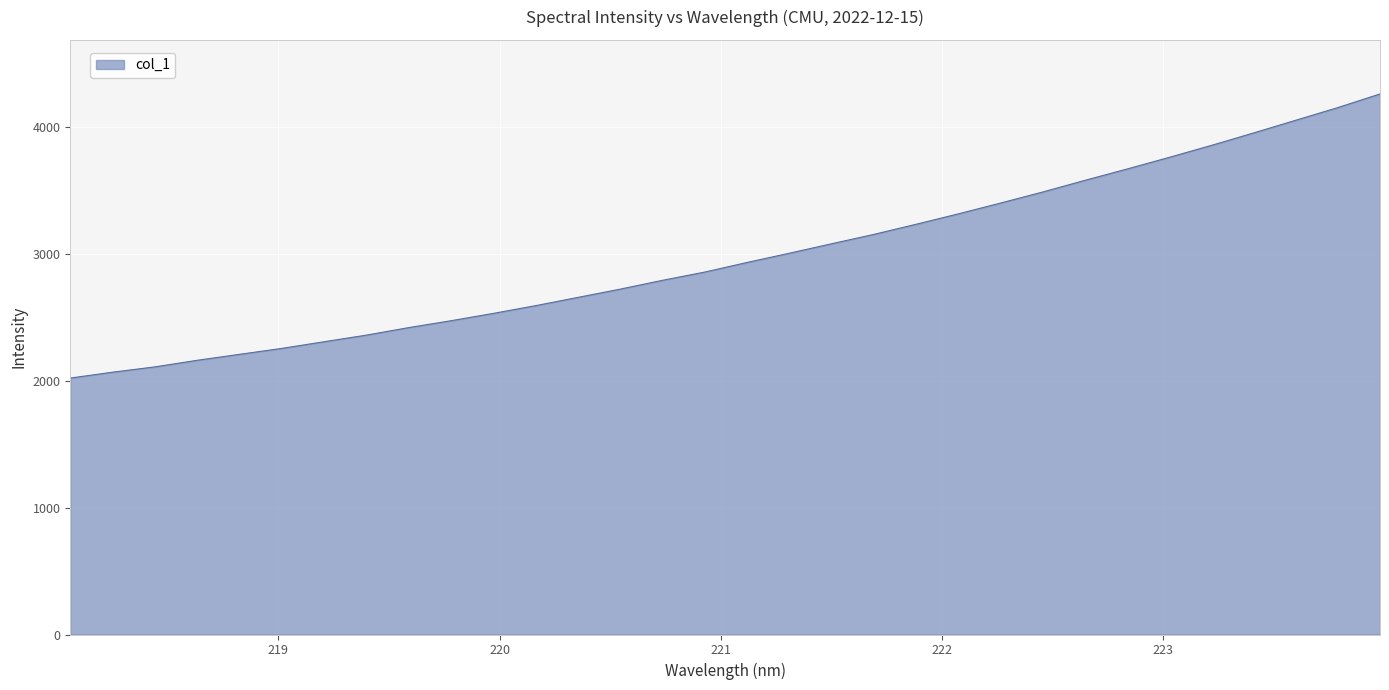

What is the greatest value displayed?

4260.1